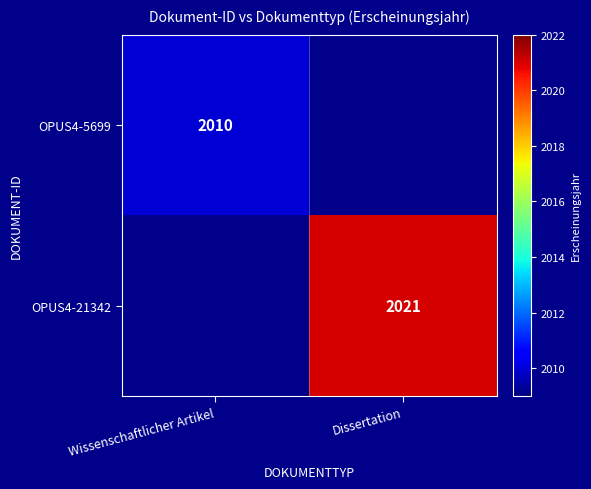

At how many categories does at least one series exceed 2011?

1